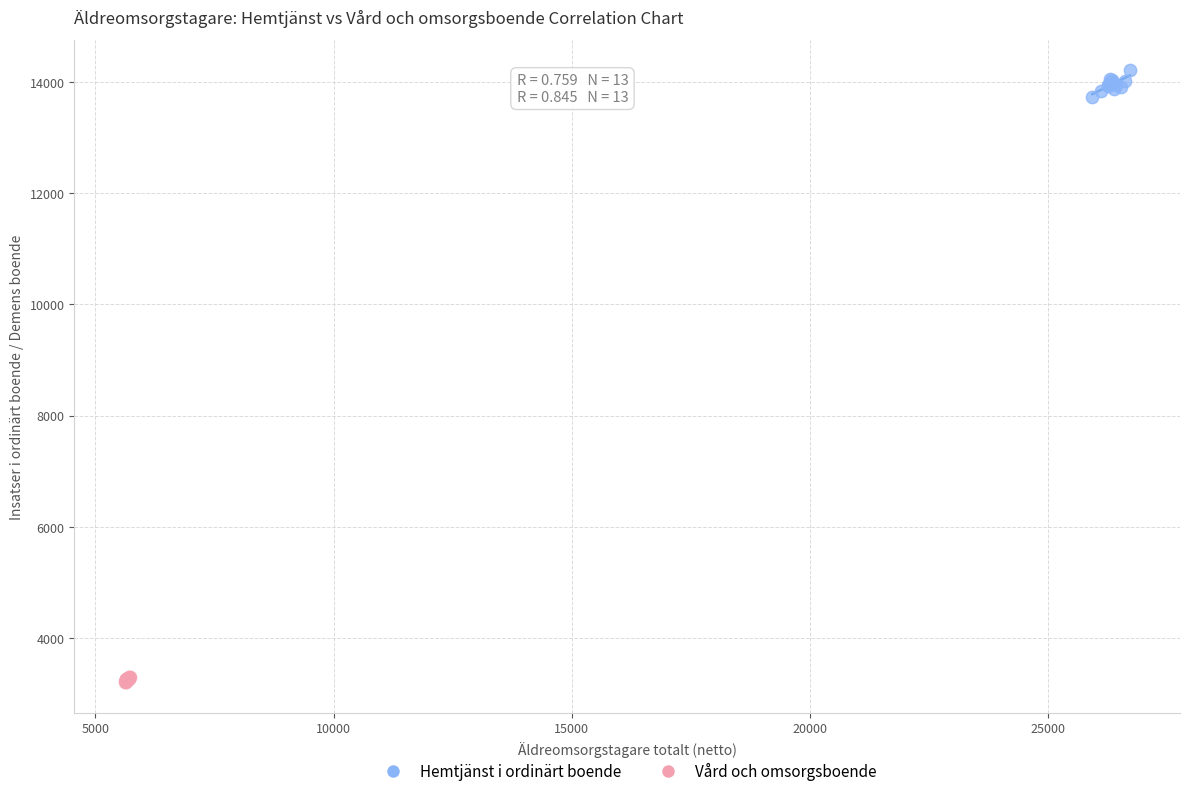

Which series has the widest spread of Y values?

Hemtjänst i ordinärt boende